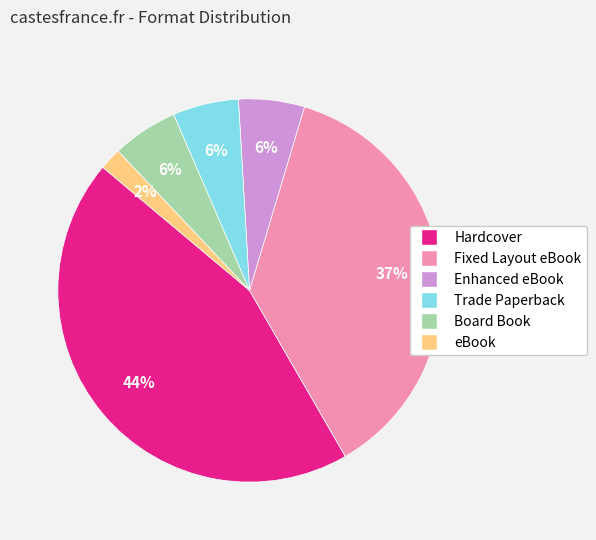

True or false: Fixed Layout eBook accounts for 30% of the total.

False